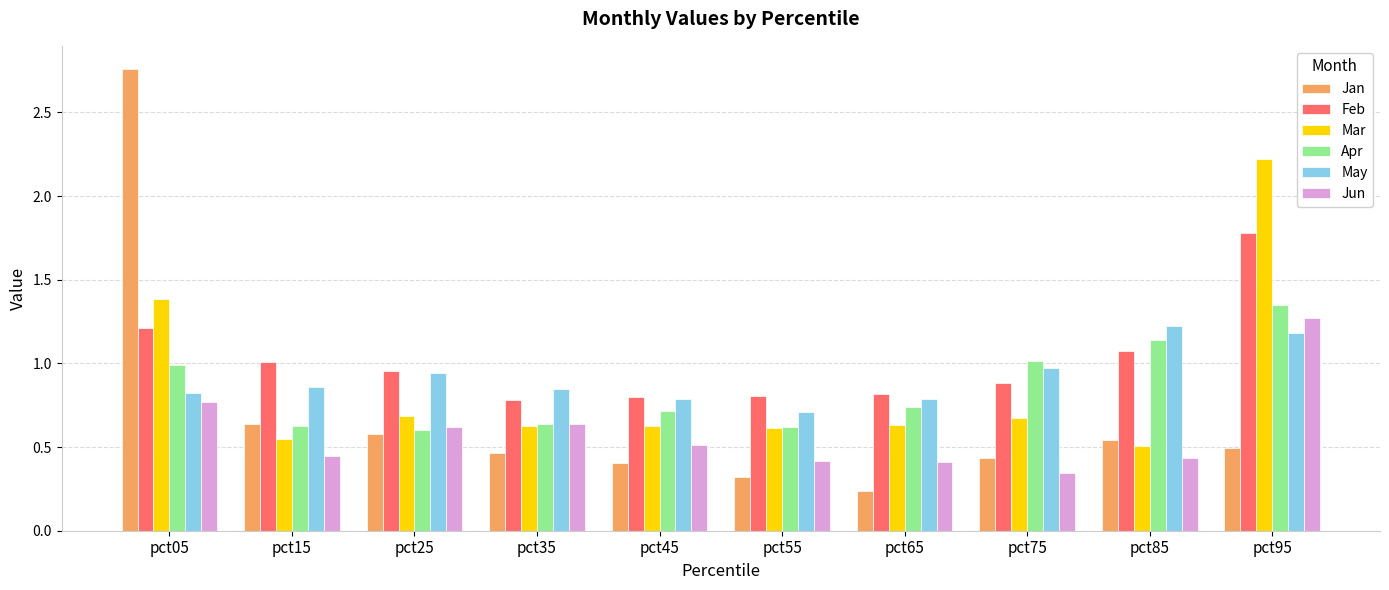

What is the highest value of the Mar series?

2.2